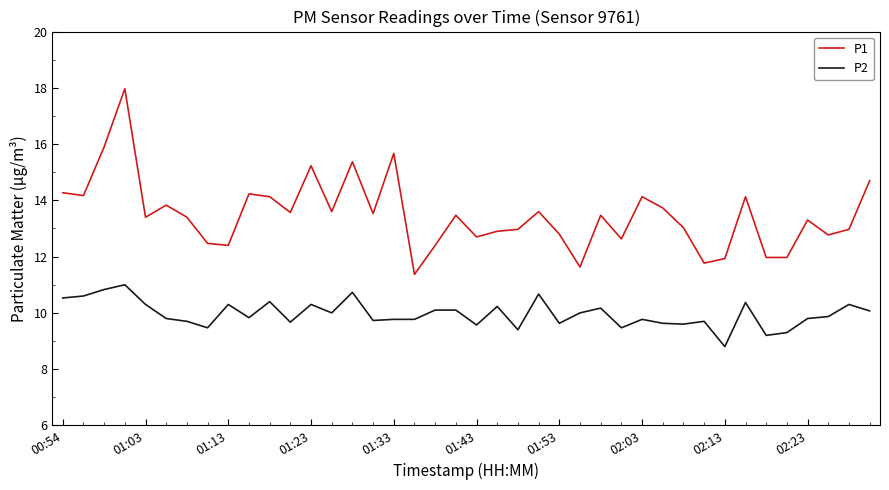

Which series has the largest total across all categories?

P1